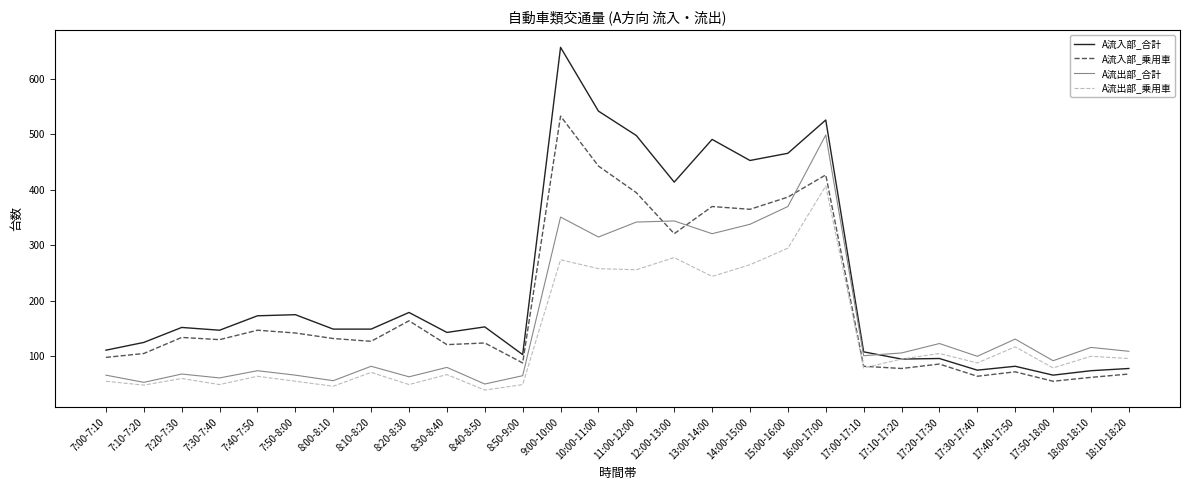

What is the total value across all series at 7:00-7:10?

330